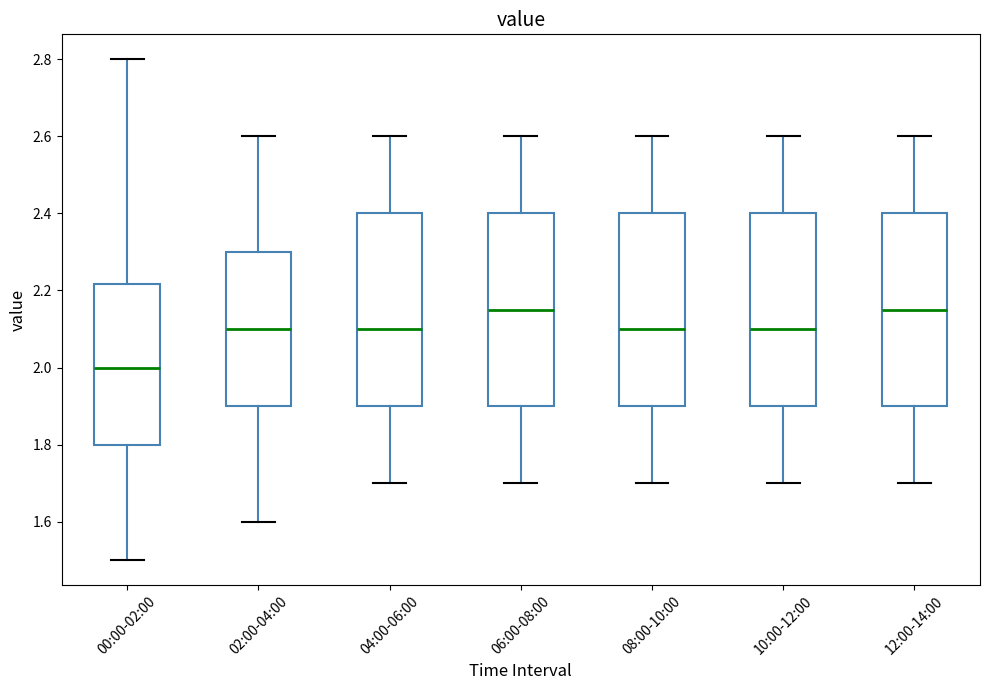

Reading left to right, read every box against the y-axis: the position of its median line, the range the box covers, and the ends of its whiskers. The values are not printed on the chart, so give them approximately, as read against the axis.

00:00-02:00: median 2.00, box 1.80 to 2.22, whiskers 1.50 to 2.80
02:00-04:00: median 2.10, box 1.90 to 2.30, whiskers 1.60 to 2.60
04:00-06:00: median 2.10, box 1.90 to 2.40, whiskers 1.70 to 2.60
06:00-08:00: median 2.16, box 1.90 to 2.40, whiskers 1.70 to 2.60
08:00-10:00: median 2.10, box 1.90 to 2.40, whiskers 1.70 to 2.60
10:00-12:00: median 2.10, box 1.90 to 2.40, whiskers 1.70 to 2.60
12:00-14:00: median 2.16, box 1.90 to 2.40, whiskers 1.70 to 2.60